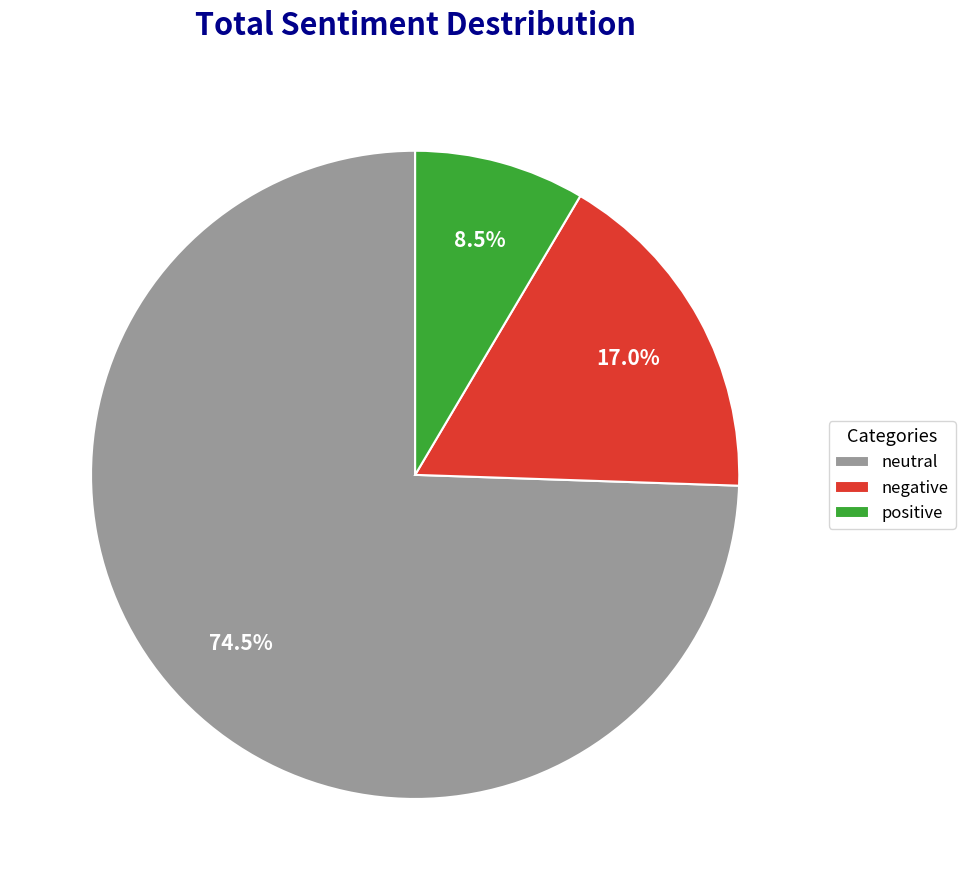

Which has a higher value, neutral or positive?

neutral